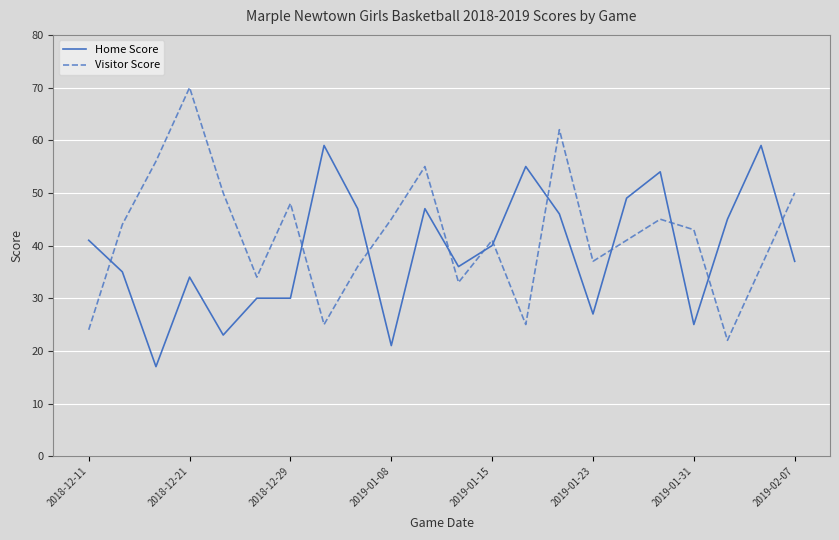

List the series in order of their peak value, highest first.

Visitor Score, Home Score